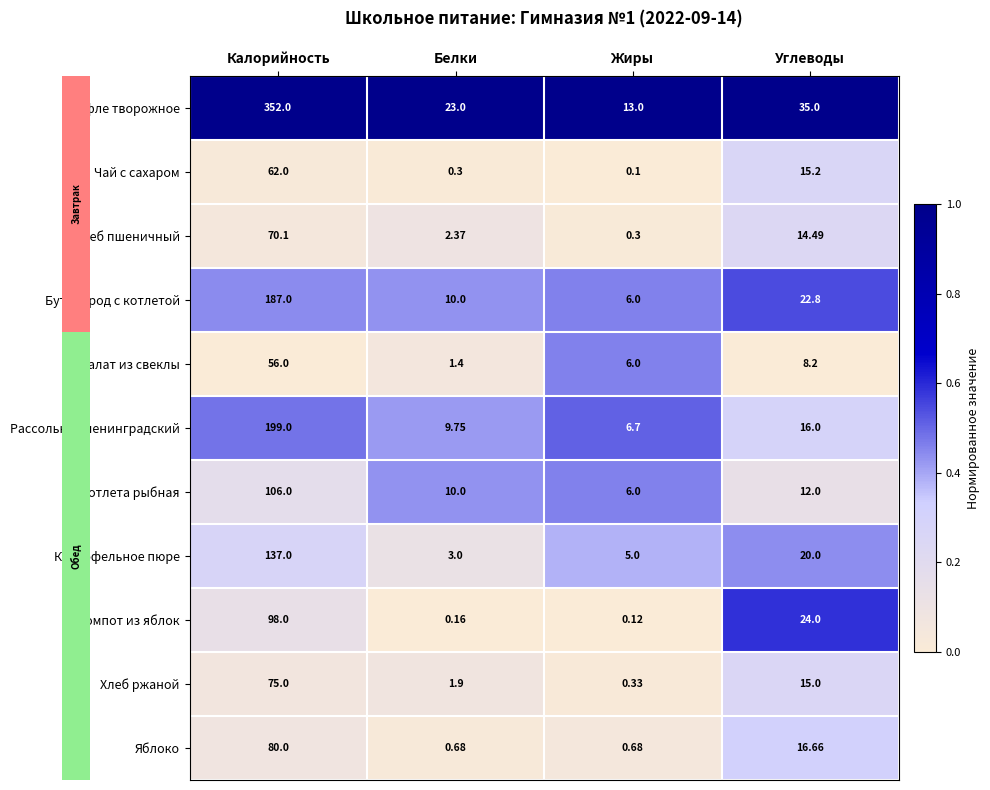

At which label does Хлеб пшеничный reach its minimum?

Жиры